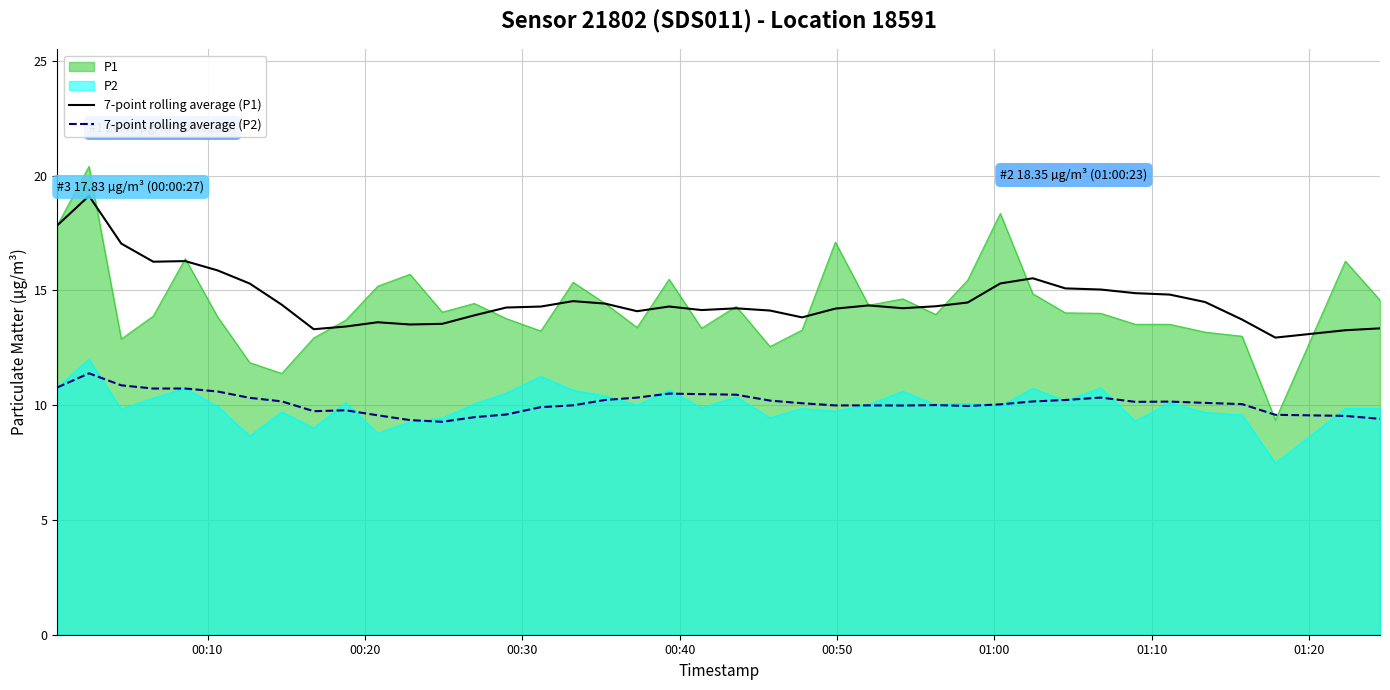

What is the lowest value of the 7-point rolling average (P2) series?

9.3